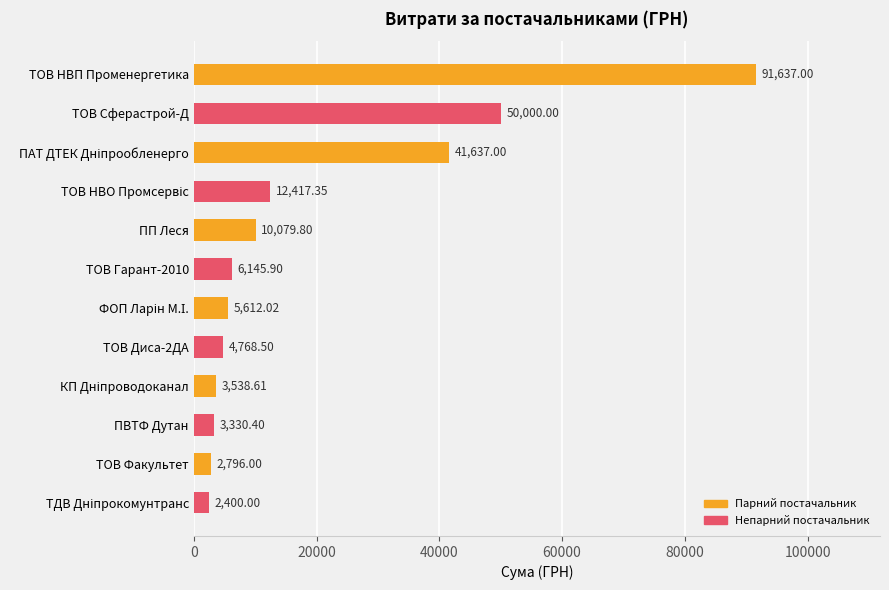

How many values are below 6145?

6